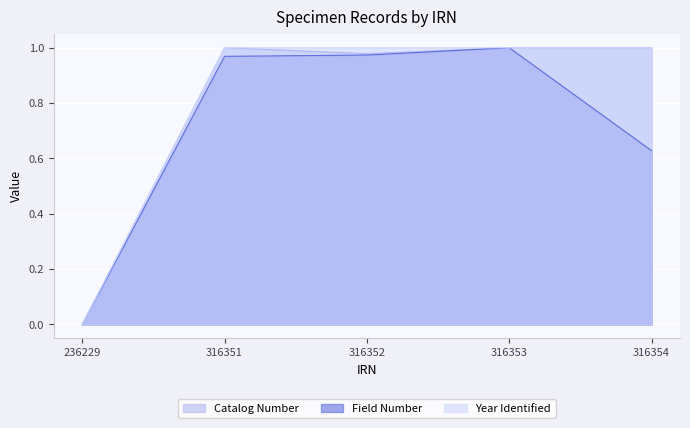

At how many categories does at least one series exceed 0?

4